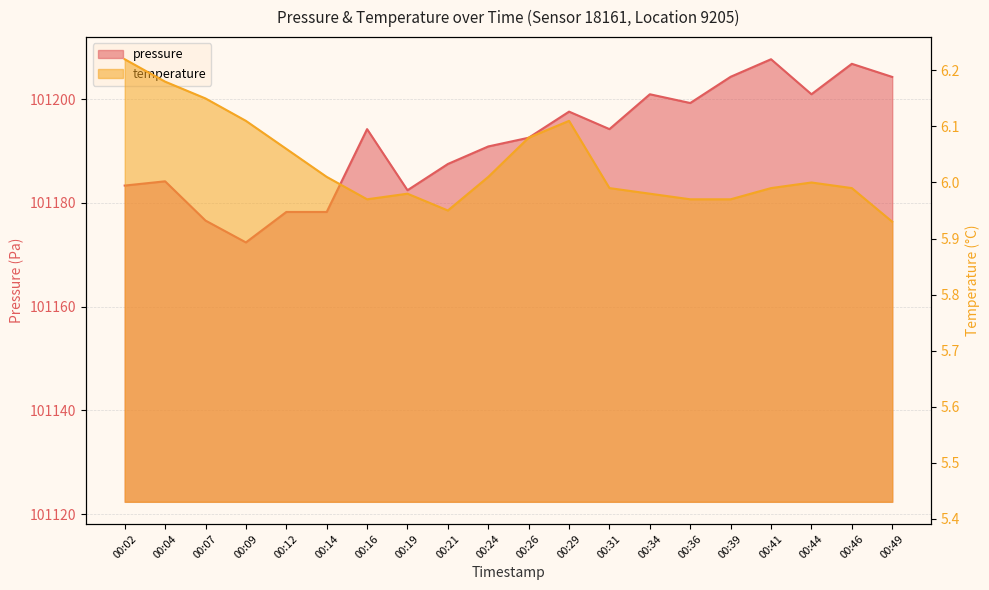

True or false: temperature and pressure cross at least once.

False